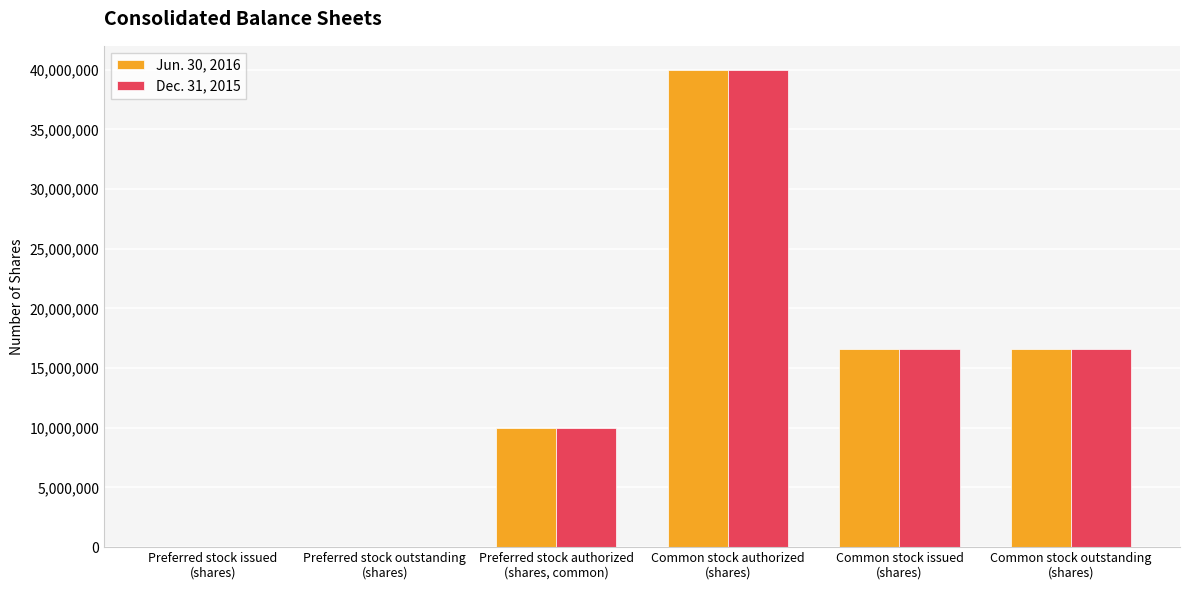

At which category is the sum across all series the highest?

Common stock authorized
(shares)